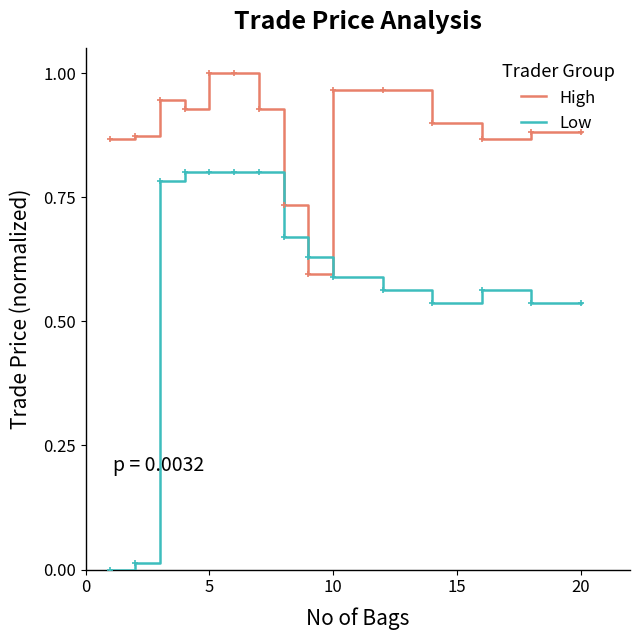

List the series in order of their peak value, lowest first.

Low, High